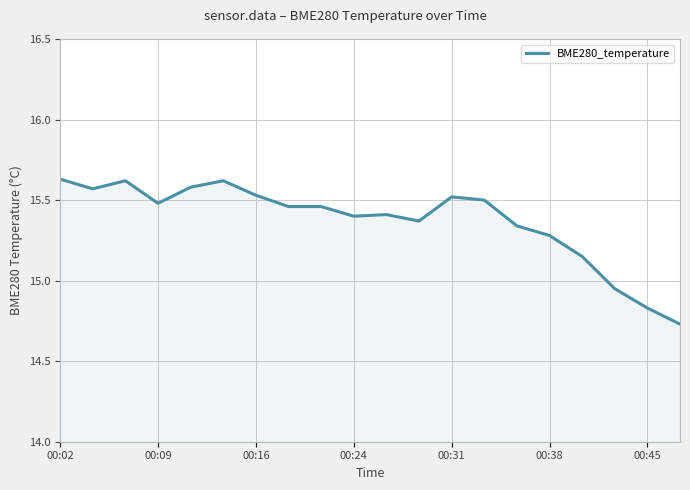

Does the chart have visible grid lines?

Yes